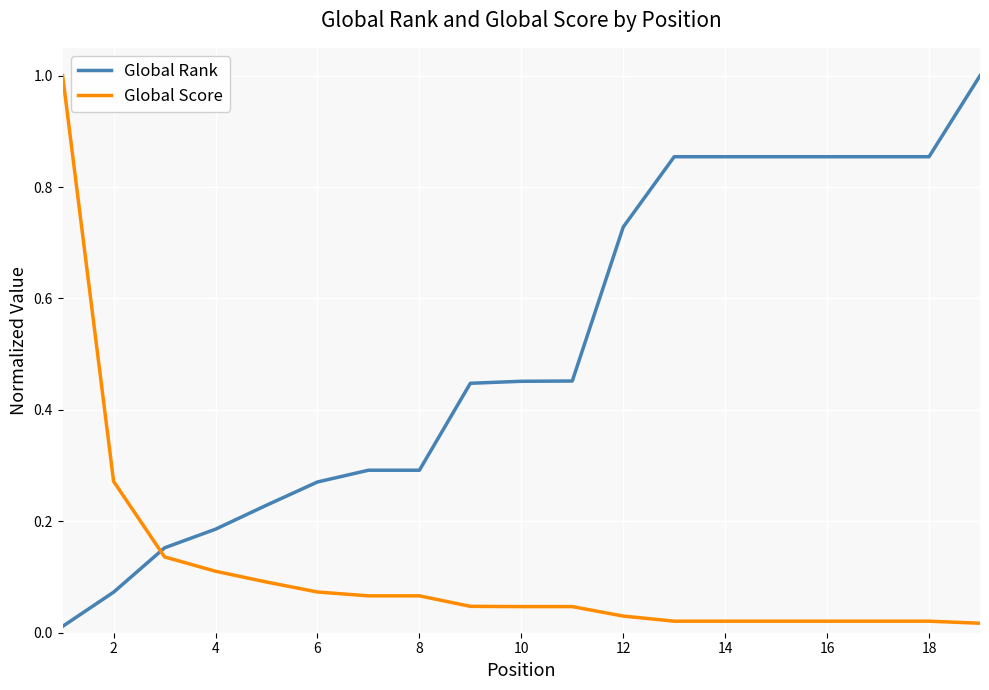

List the series in order of their overall mean, lowest first.

Global Score, Global Rank